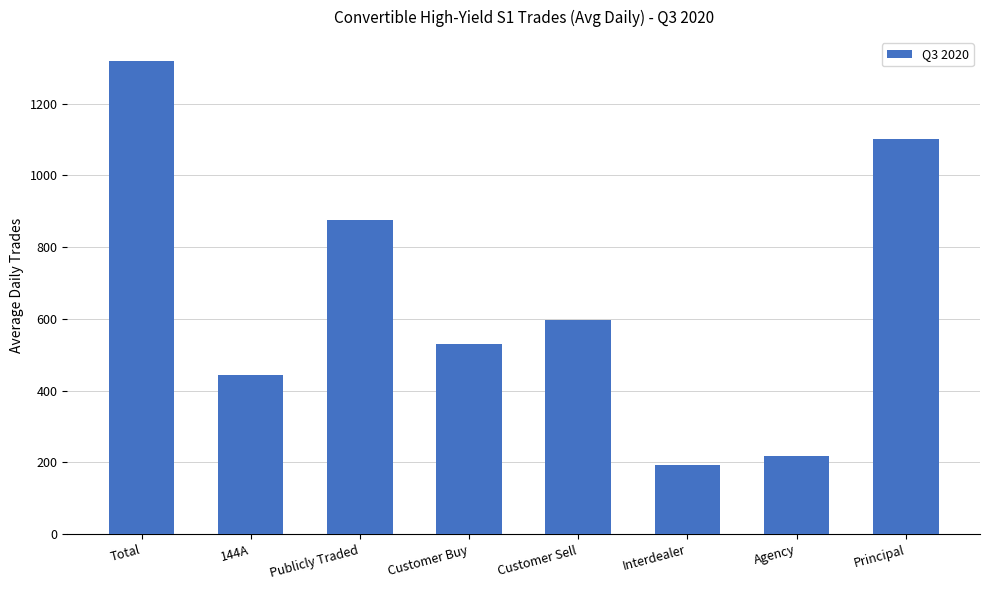

The chart shows a value of 597.8 at Customer Sell. True or false?

True